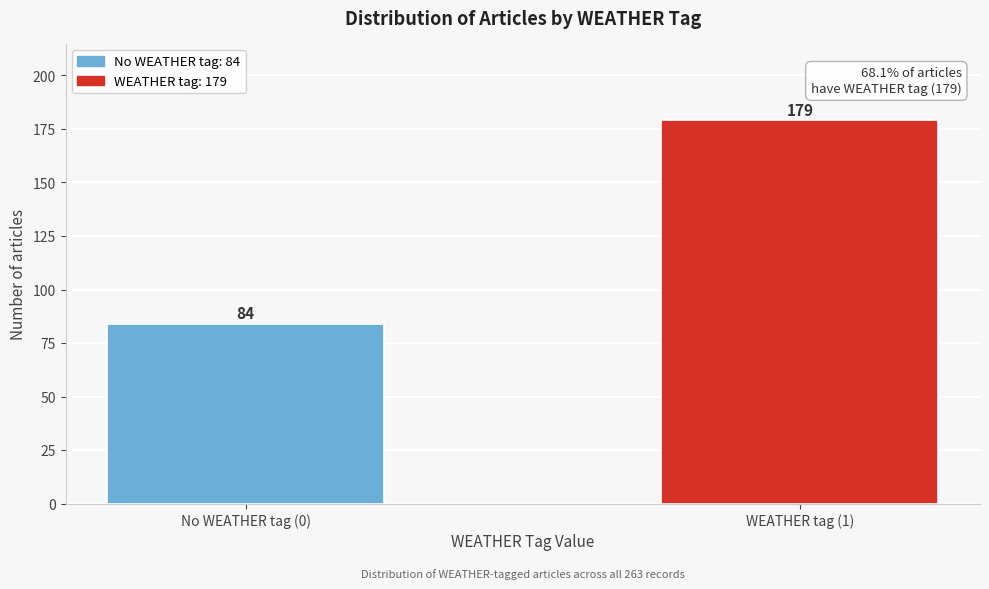

Reading left to right, list all the values displayed in this chart.

84	179